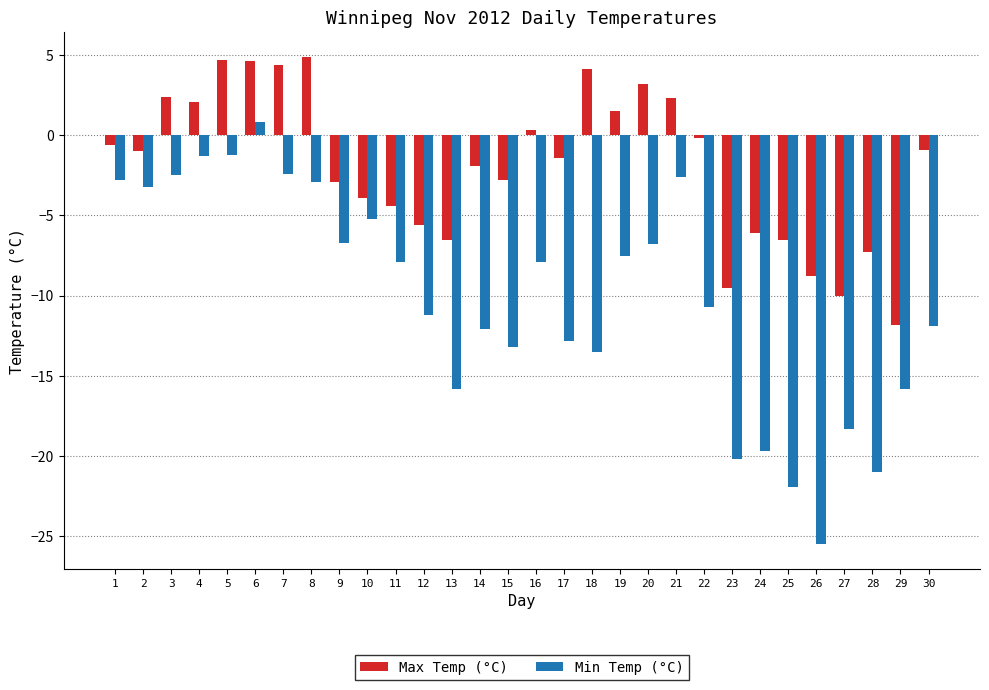

What is the value of the Min Temp (°C) bar at the 30th from the left?

-11.9